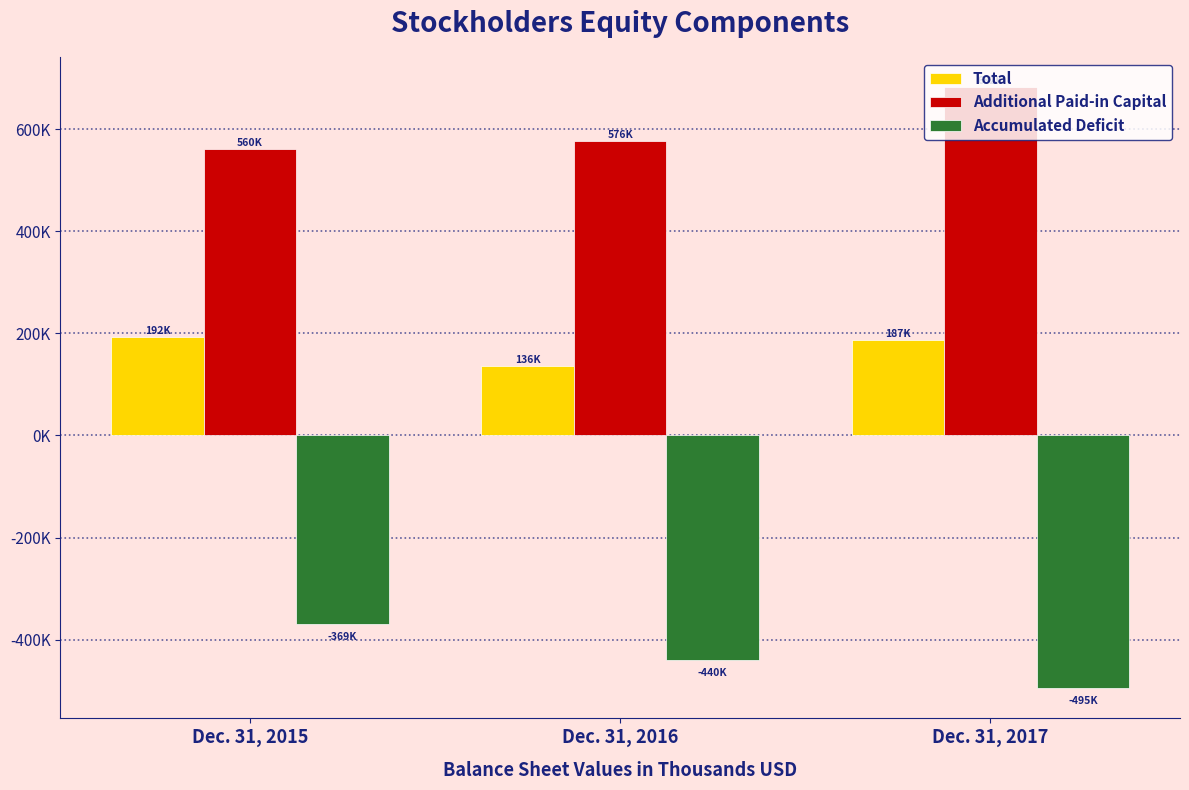

Between Dec. 31, 2015 and Dec. 31, 2016, which is larger?

Dec. 31, 2015